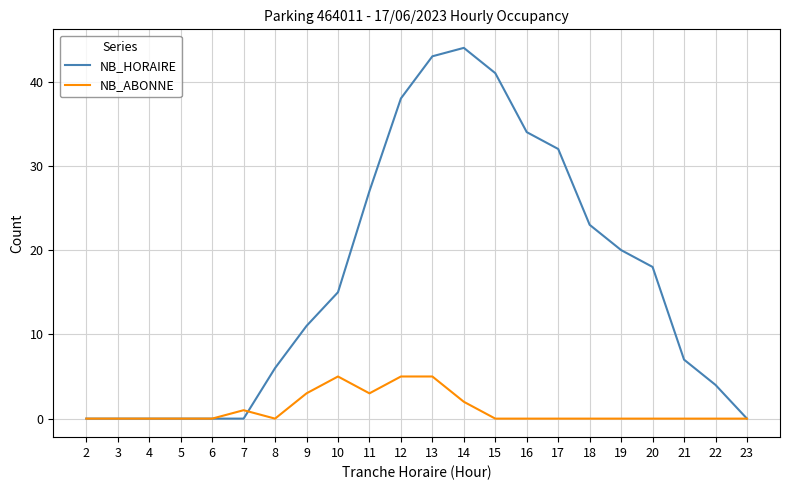

Which series has the largest range (max minus min)?

NB_HORAIRE